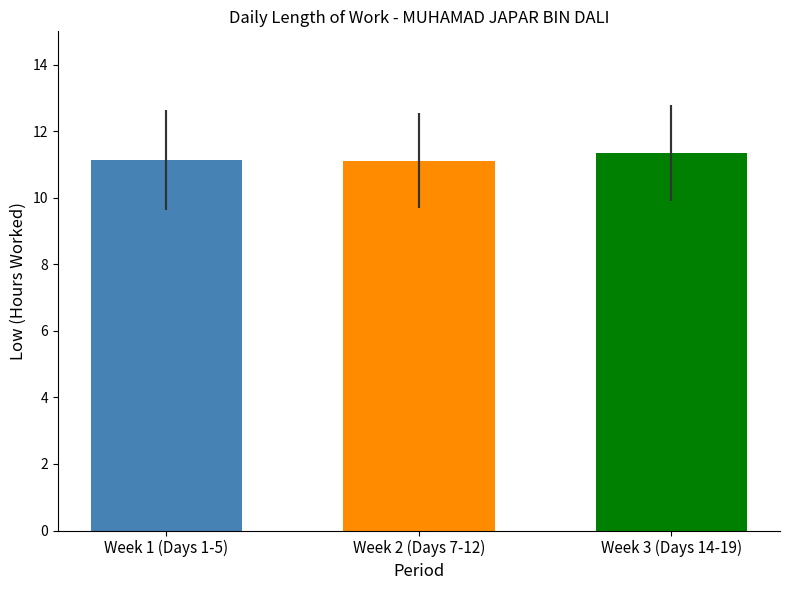

True or false: the data shows 6.1 at Week 1 (Days 1-5).

False